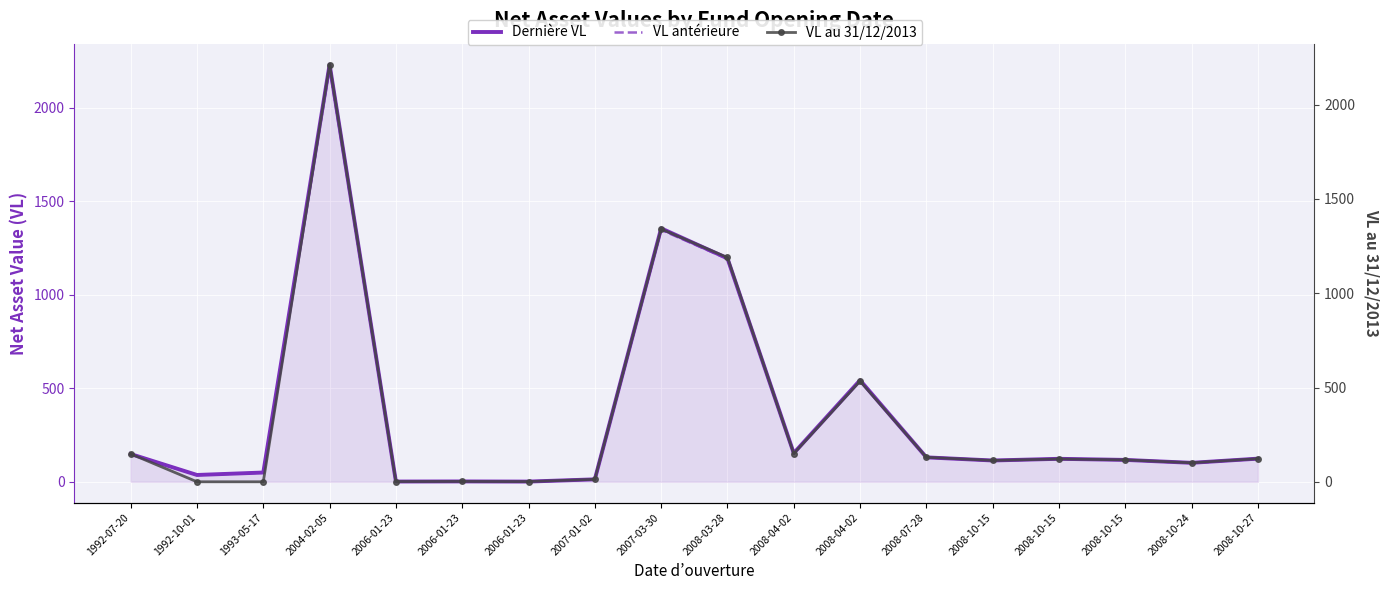

The VL antérieure series shows 1.3 at 2006-01-23. True or false?

True